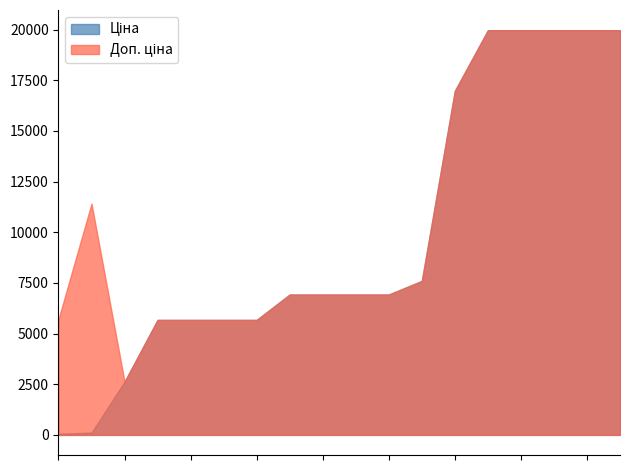

True or false: Ціна has a value of 4345.9 at 242931766.

False